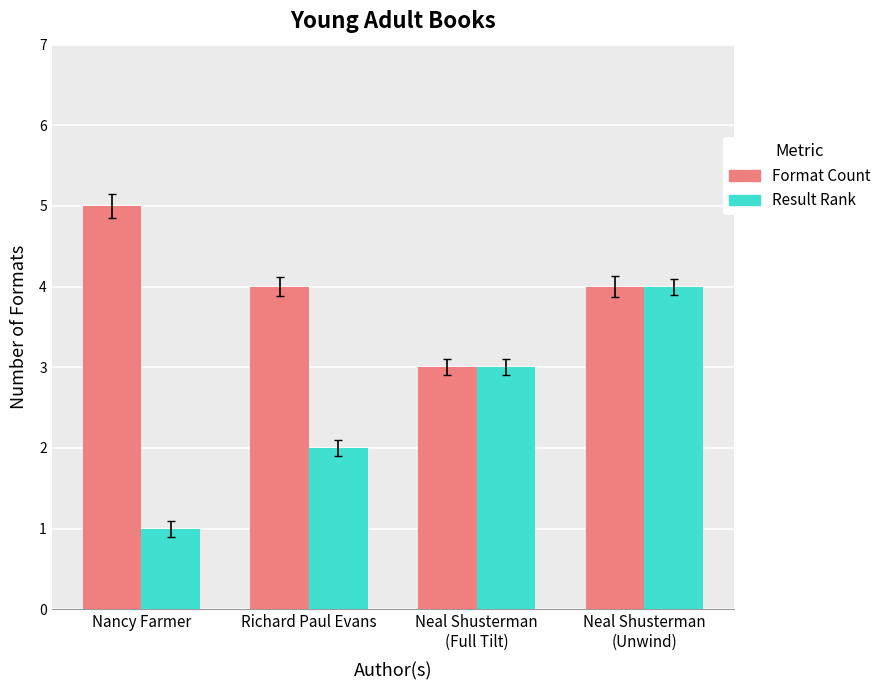

Is the value of Format Count at Nancy Farmer greater than the value of Result Rank at Richard Paul Evans?

Yes